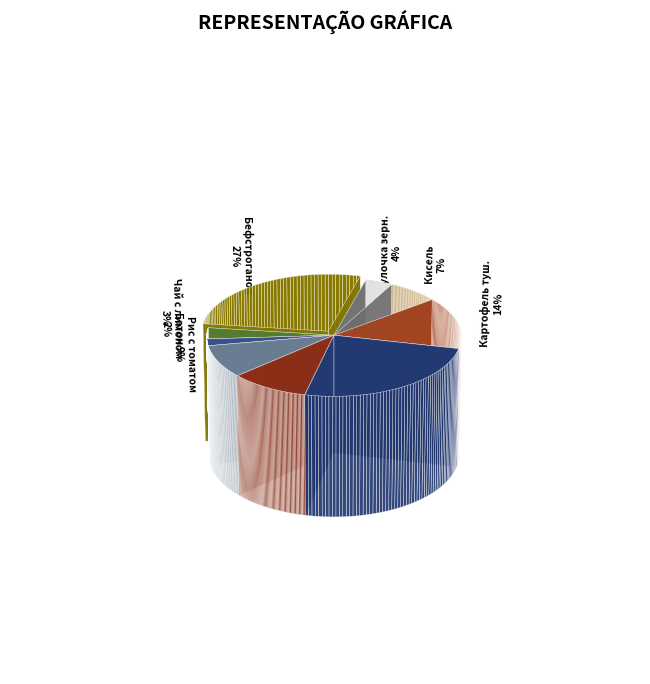

What is the change in value from Бефстроганов (филе куриное) to Картофель тушеный?

-21.3